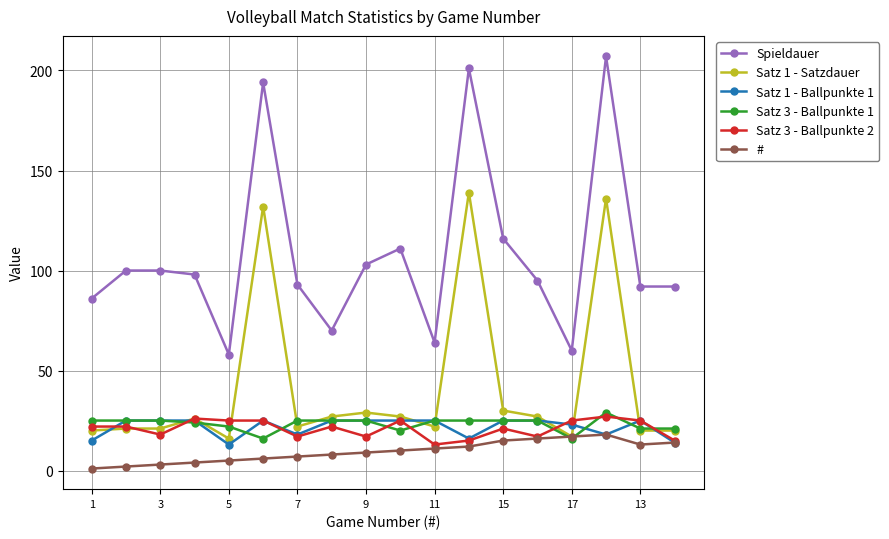

How many distinct data groups are displayed?

6